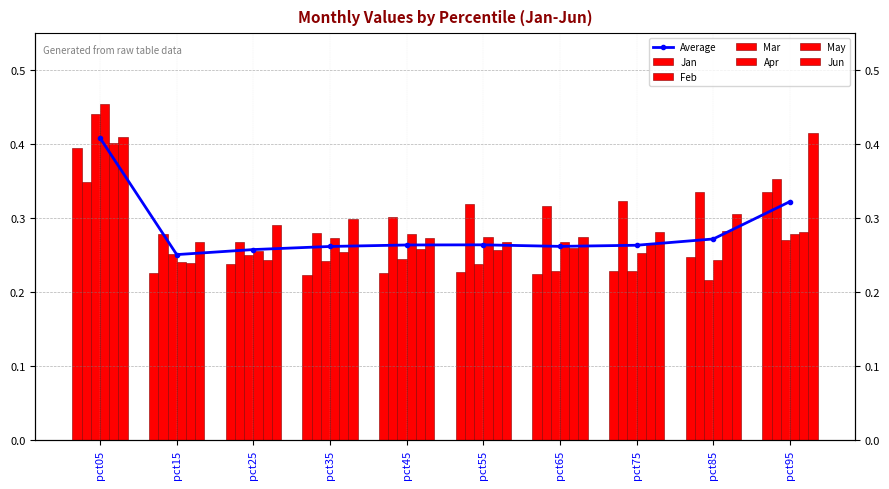

What is the value of the Jun bar at the 9th from the left?

0.3